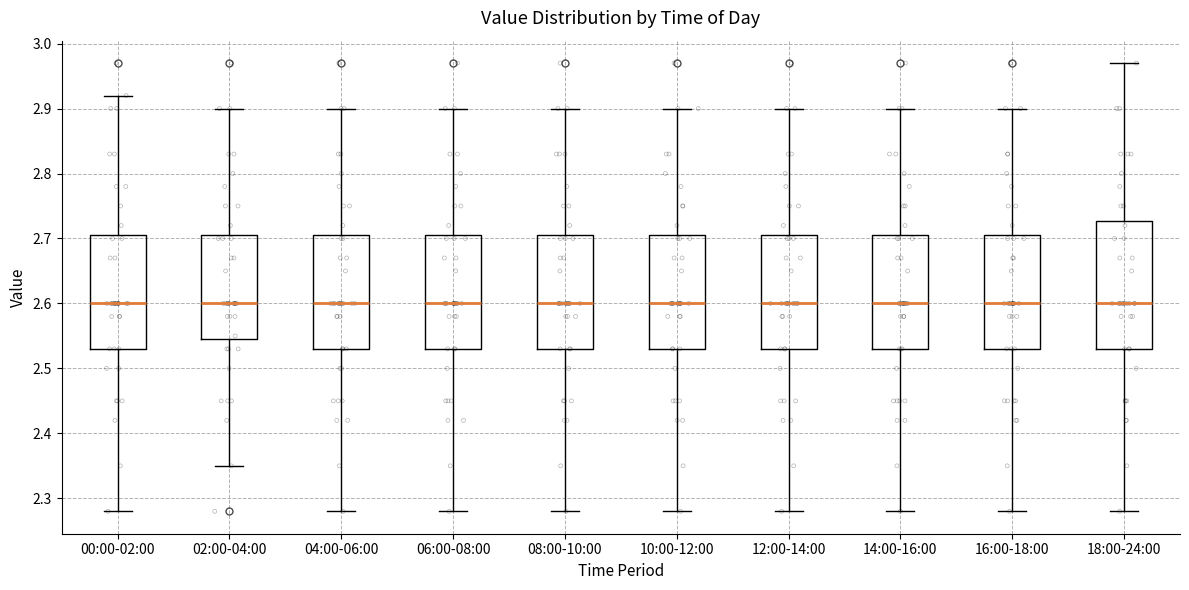

Reading left to right, transcribe this box plot: for each box, give where its median line is, the range the box spans, and where its two whiskers end, as read against the y-axis. The values are not printed on the chart, so give them approximately, as read against the axis.

00:00-02:00: median 2.60, box 2.53 to 2.71, whiskers 2.28 to 2.92
02:00-04:00: median 2.60, box 2.55 to 2.71, whiskers 2.35 to 2.90
04:00-06:00: median 2.60, box 2.53 to 2.71, whiskers 2.28 to 2.90
06:00-08:00: median 2.60, box 2.53 to 2.71, whiskers 2.28 to 2.90
08:00-10:00: median 2.60, box 2.53 to 2.71, whiskers 2.28 to 2.90
10:00-12:00: median 2.60, box 2.53 to 2.71, whiskers 2.28 to 2.90
12:00-14:00: median 2.60, box 2.53 to 2.71, whiskers 2.28 to 2.90
14:00-16:00: median 2.60, box 2.53 to 2.71, whiskers 2.28 to 2.90
16:00-18:00: median 2.60, box 2.53 to 2.71, whiskers 2.28 to 2.90
18:00-24:00: median 2.60, box 2.53 to 2.73, whiskers 2.28 to 2.97